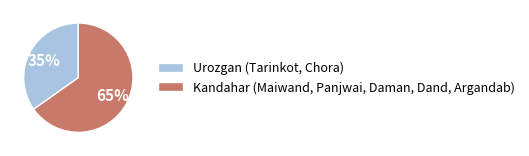

Is it true that Urozgan (Tarinkot, Chora) is 23% of the pie?

False